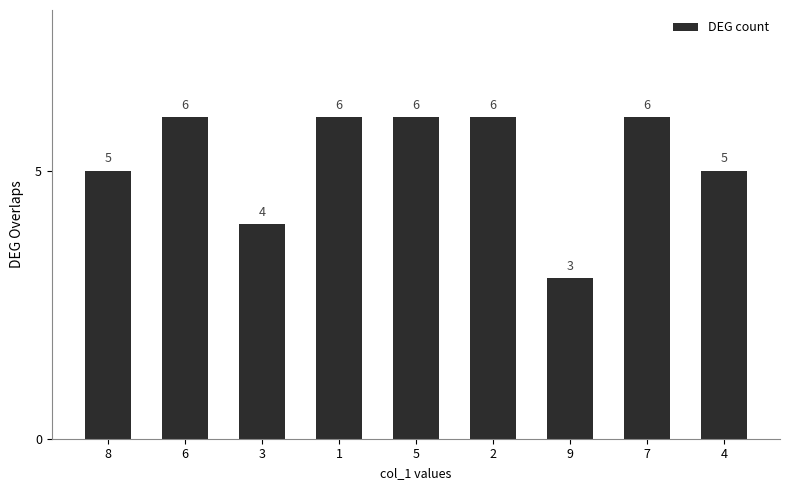

Are the bars horizontal?

No